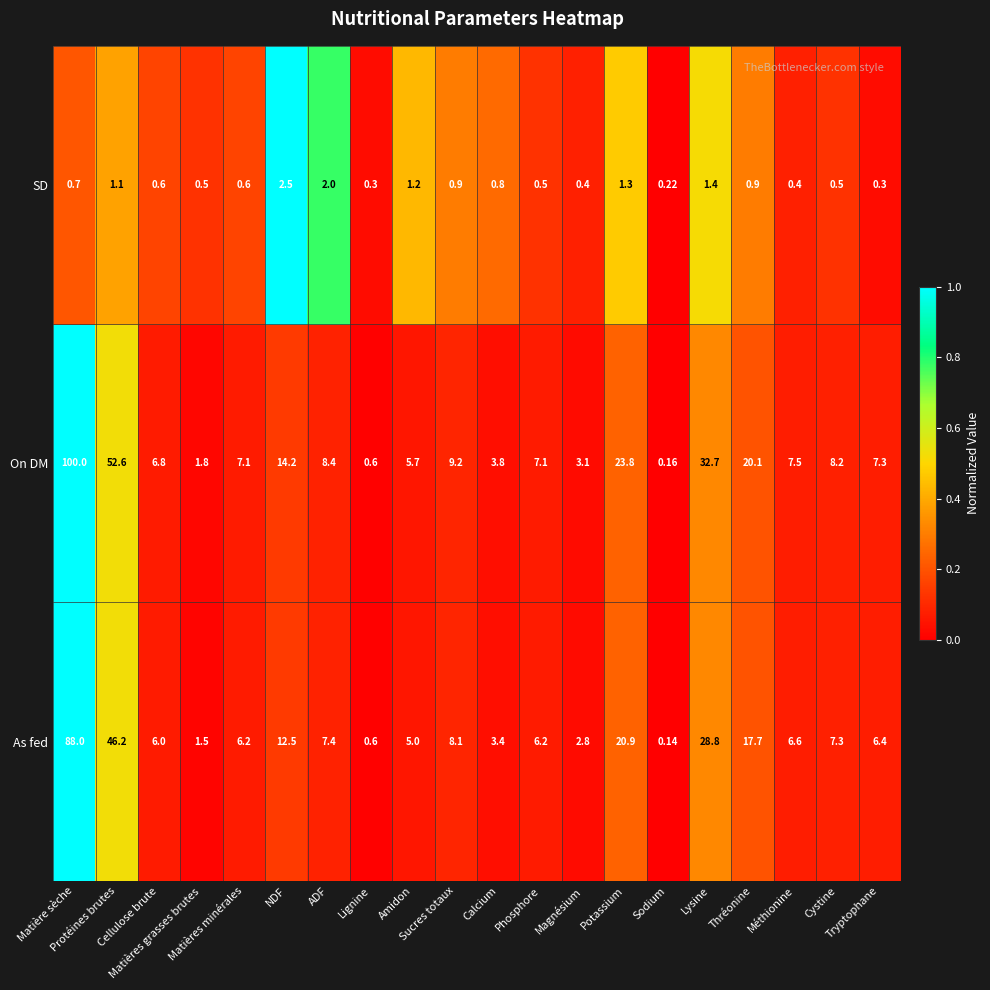

Rank the series by their maximum value, from lowest to highest.

SD, As fed, On DM